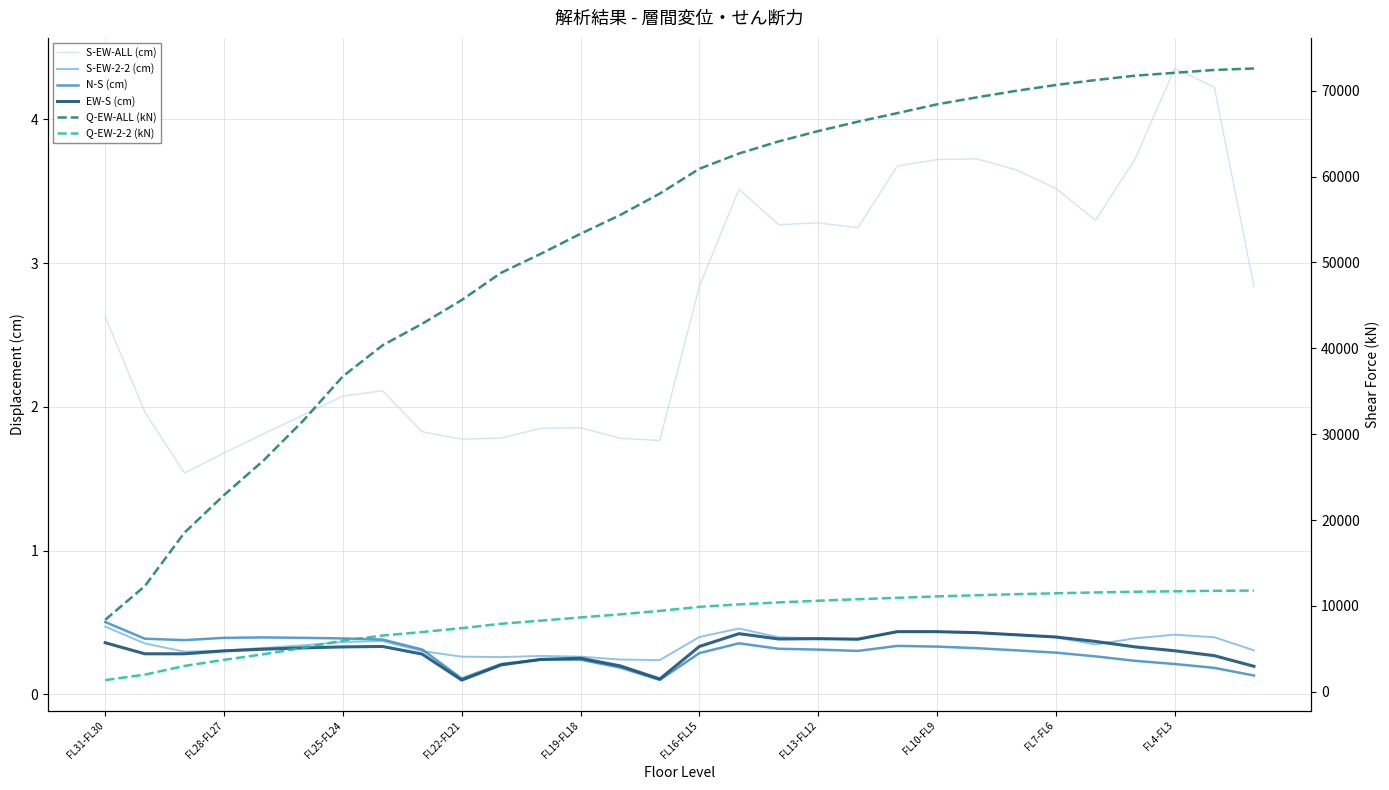

True or false: EW-S (cm) has a value of 0.7 at FL7-FL6.

False